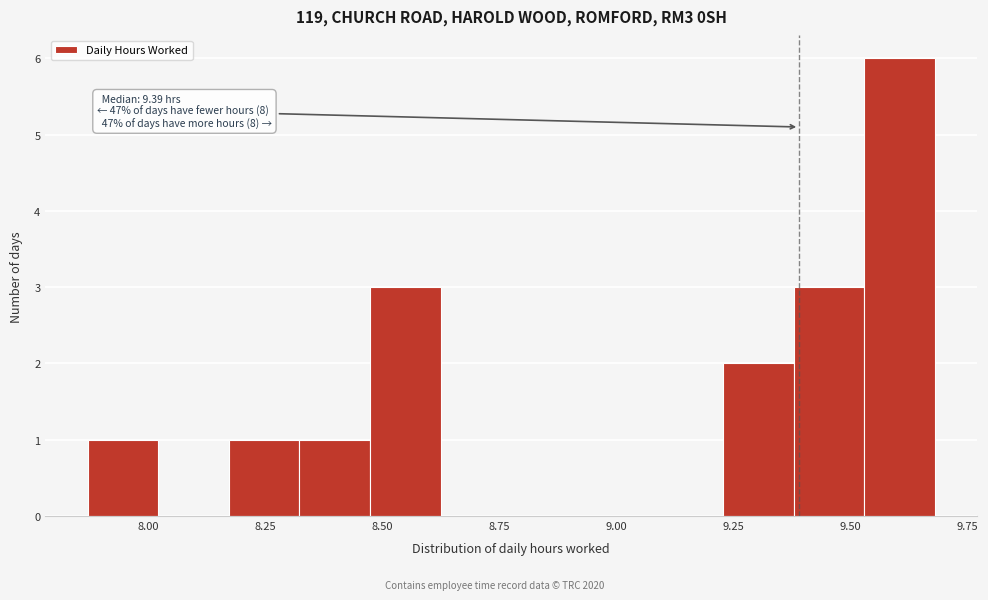

Around what value on the x-axis is the tallest bar? Give the approximate position of its centre, as read against the axis.

9.60